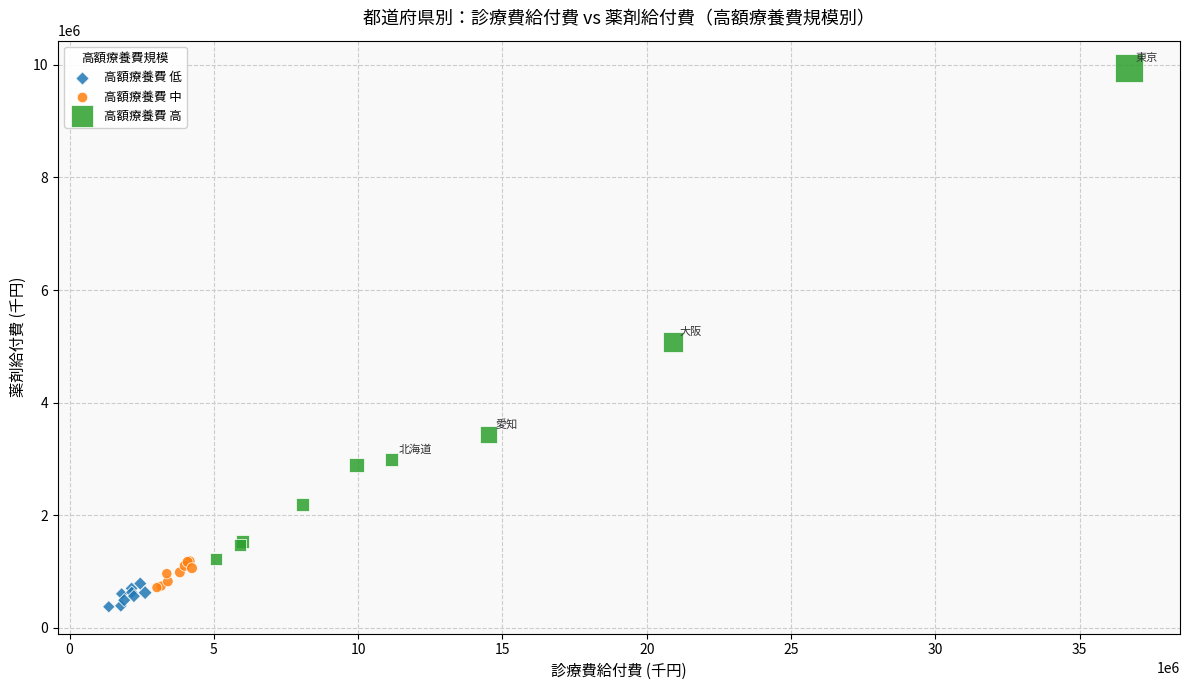

What are all the series names shown in the legend?

高額療養費 低, 高額療養費 中, 高額療養費 高